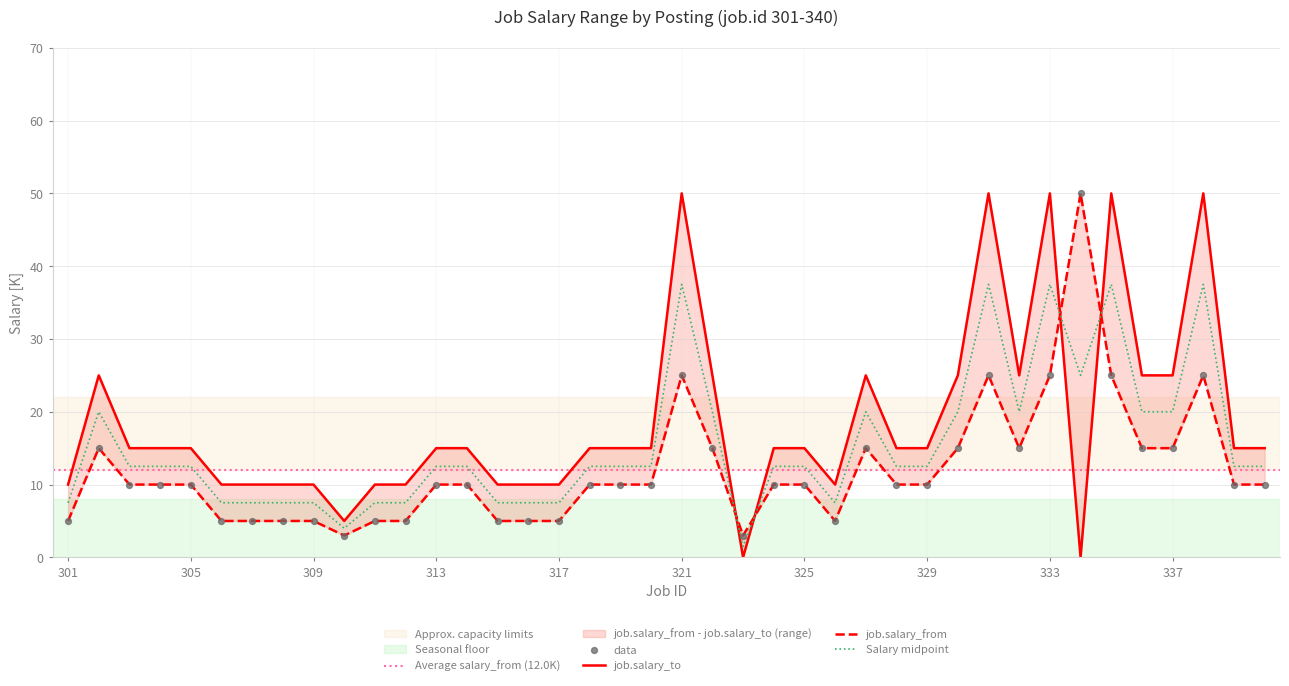

Which series contains the highest Y value?

job.salary_from